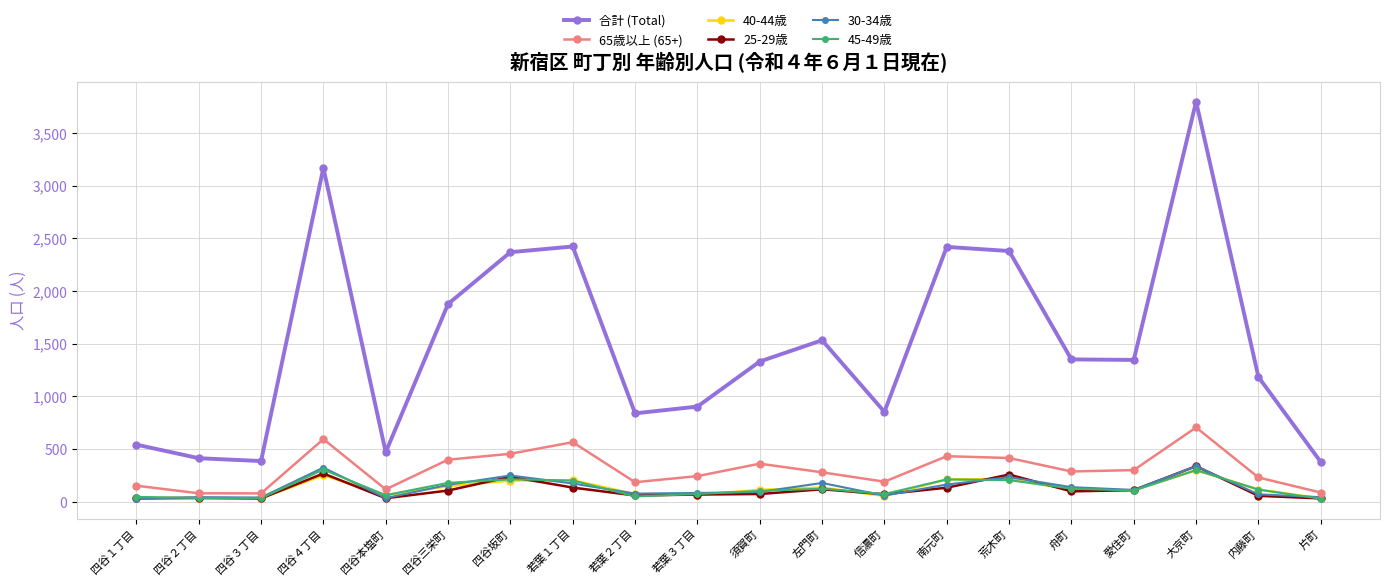

Which series has the largest range (max minus min)?

合計 (Total)